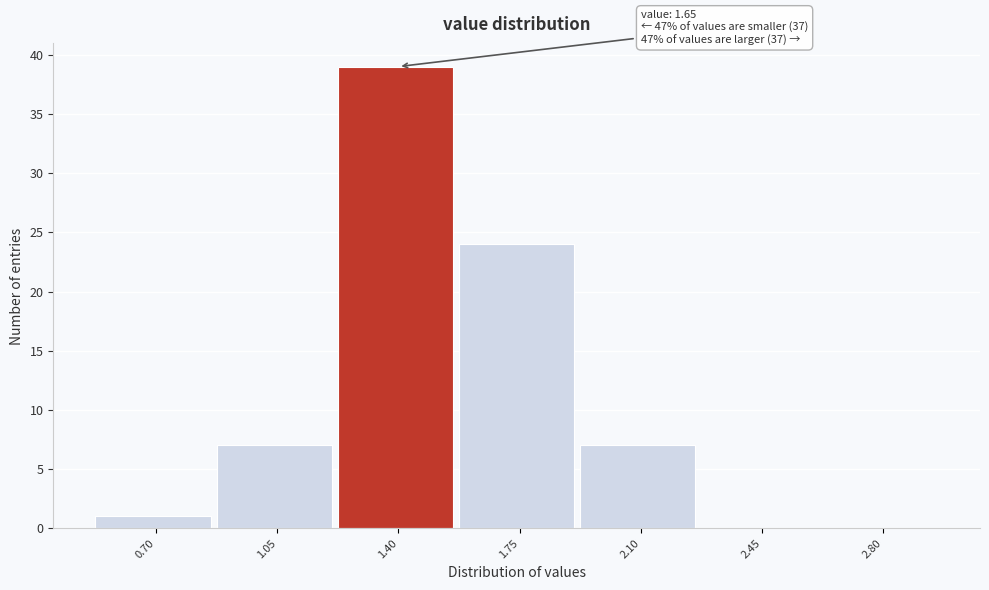

Reading left to right, list all the values displayed in this chart.

0.70=1	1.05=7	1.40=39	1.75=24	2.10=7	2.45=0	2.80=0